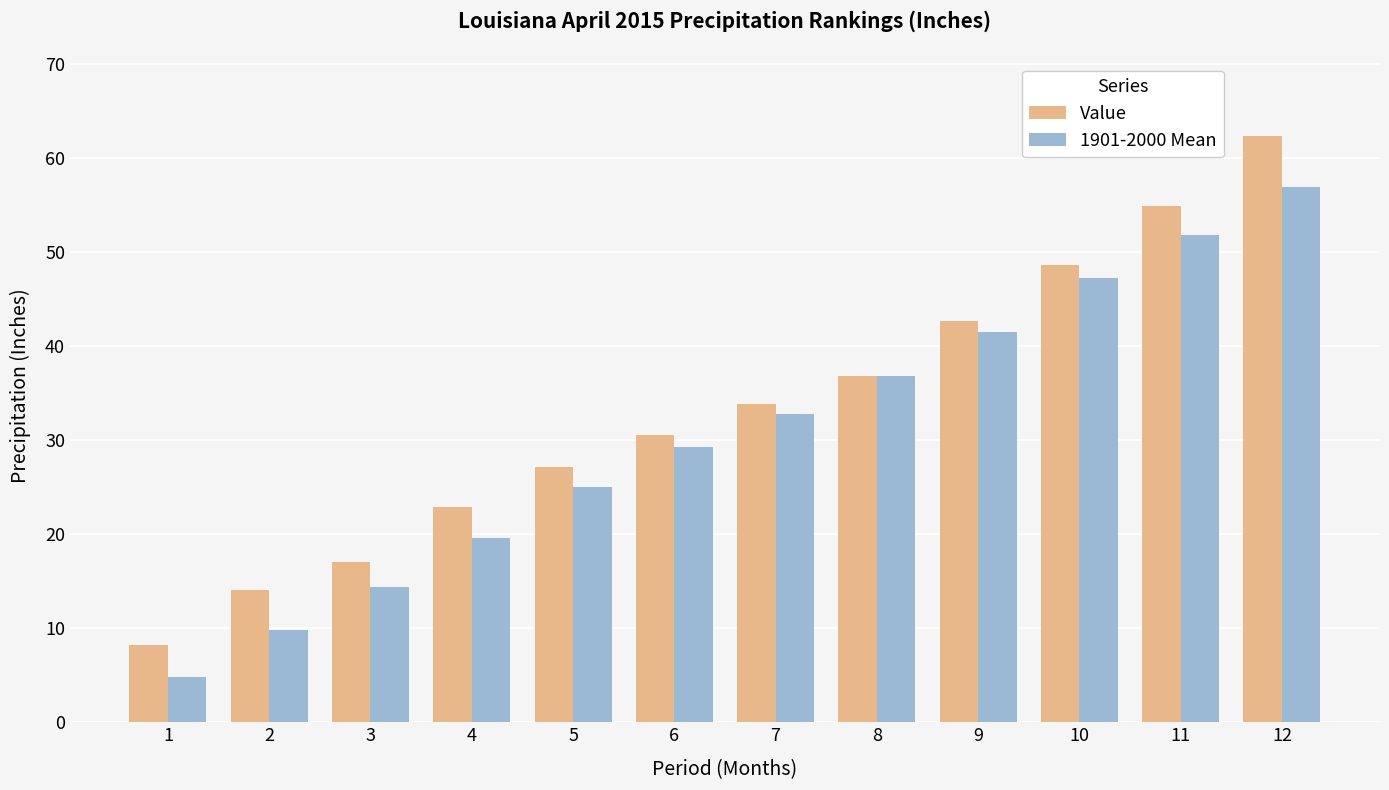

What is the minimum value for Value?

8.2